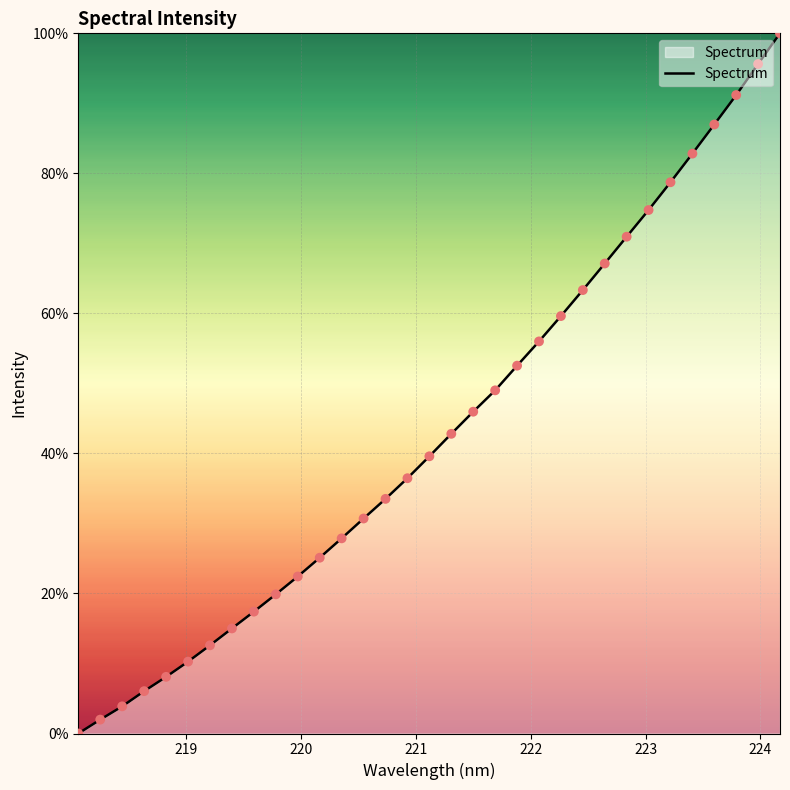

What is the maximum value shown in the chart?

100.0